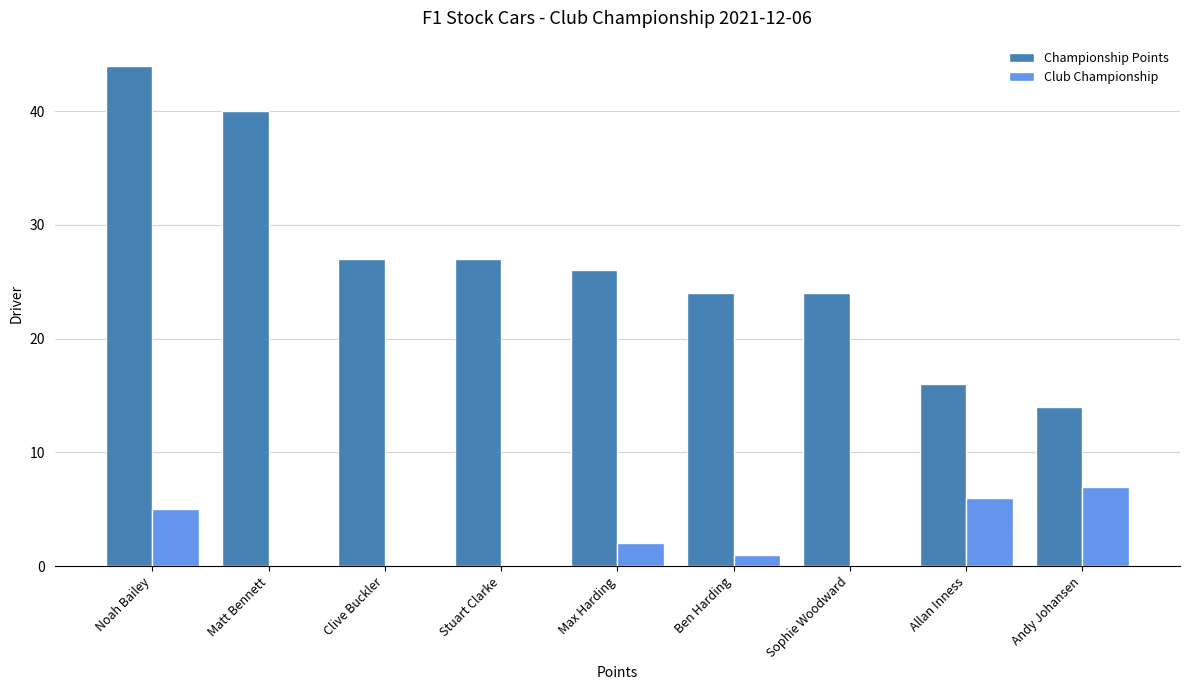

Does the chart contain stacked bars?

No